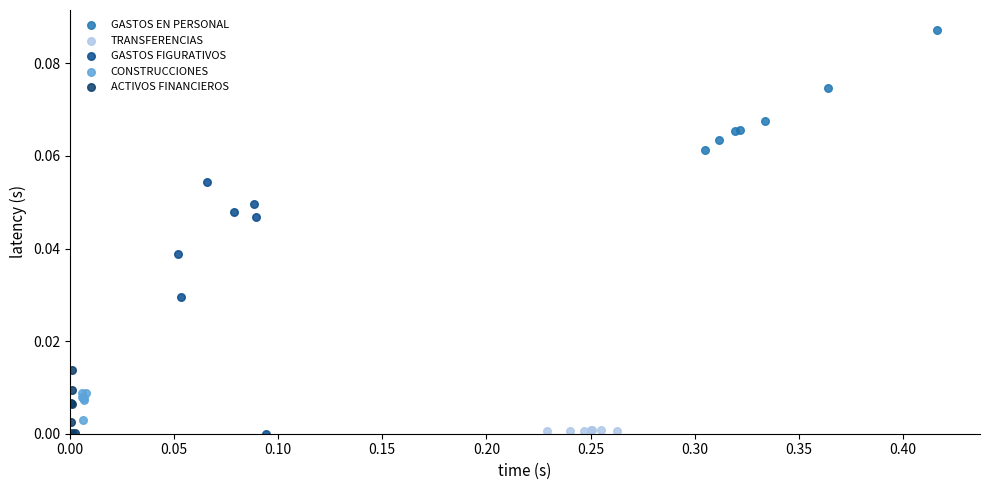

Which series has the largest Y range (max minus min)?

GASTOS FIGURATIVOS